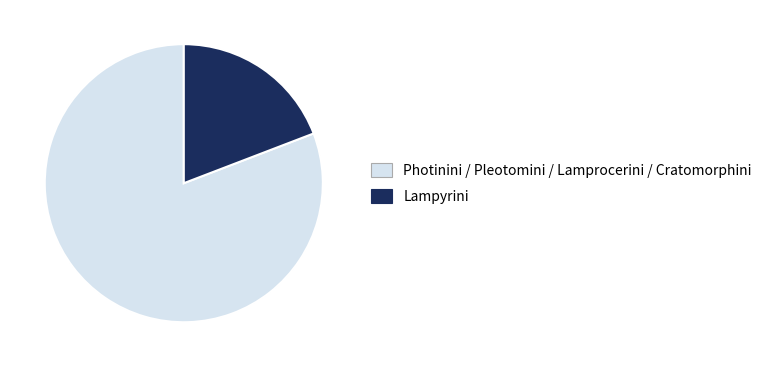

Is it true that Lampyrini is 19% of the pie?

True